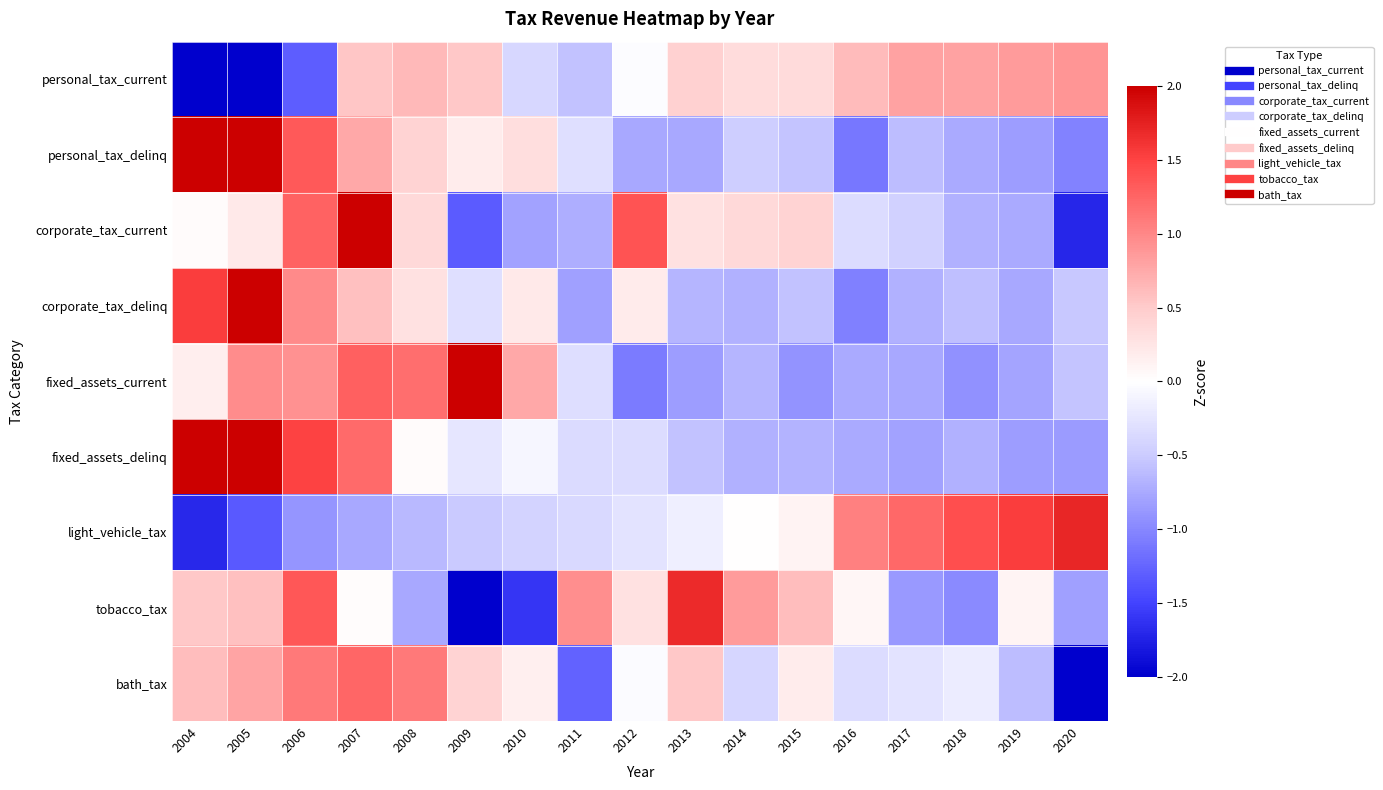

What is the smallest value displayed?

-3.0